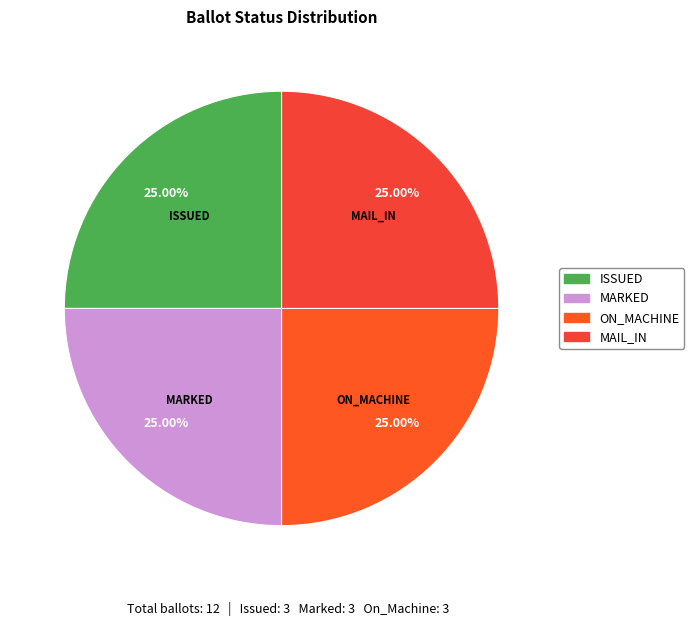

To the nearest percent, what is the average slice percentage?

25%